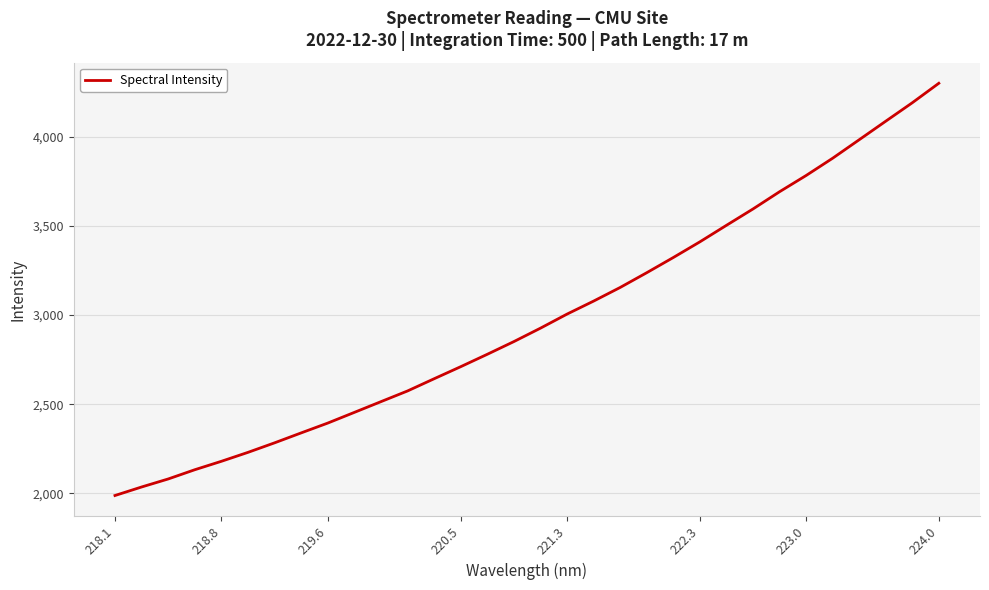

What is the minimum value shown in the chart?

1988.3